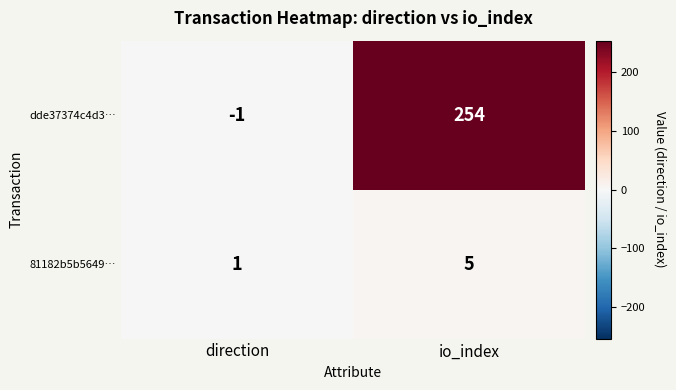

How many values in dde37374c4d3… are below zero?

1